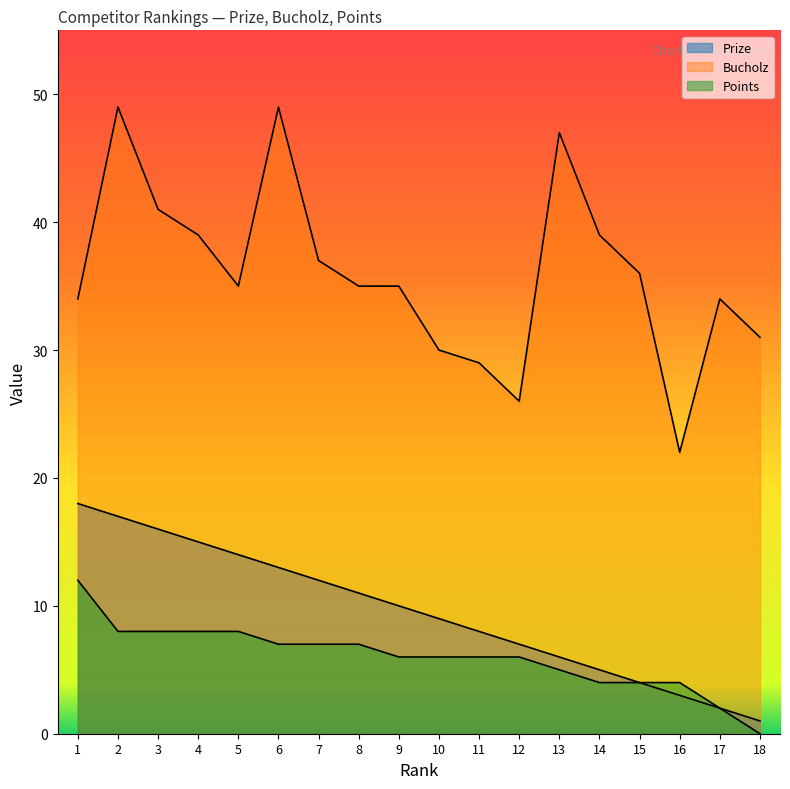

At which label does Prize first exceed 10?

1